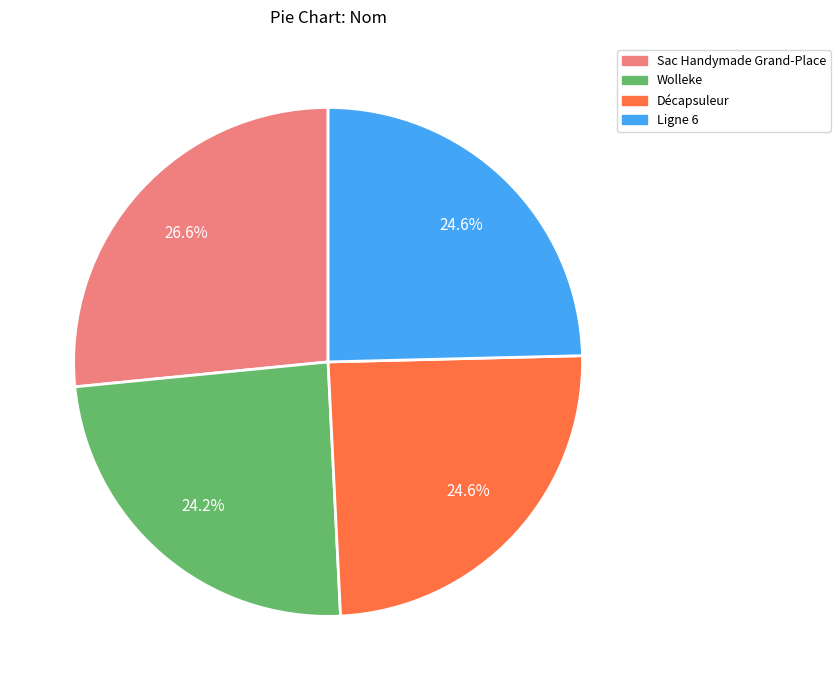

The Décapsuleur slice represents 25% of the pie. True or false?

True